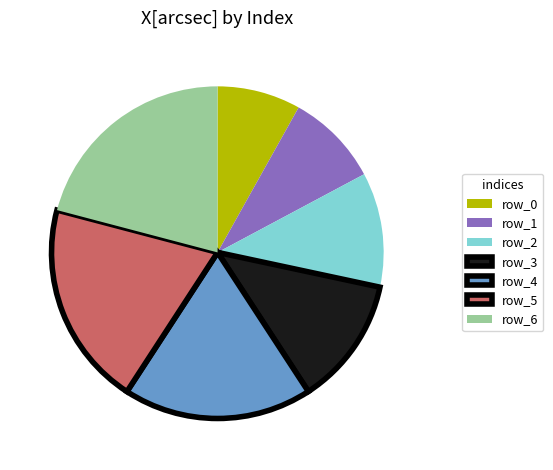

Which has a higher value, row_2 or row_0?

row_2